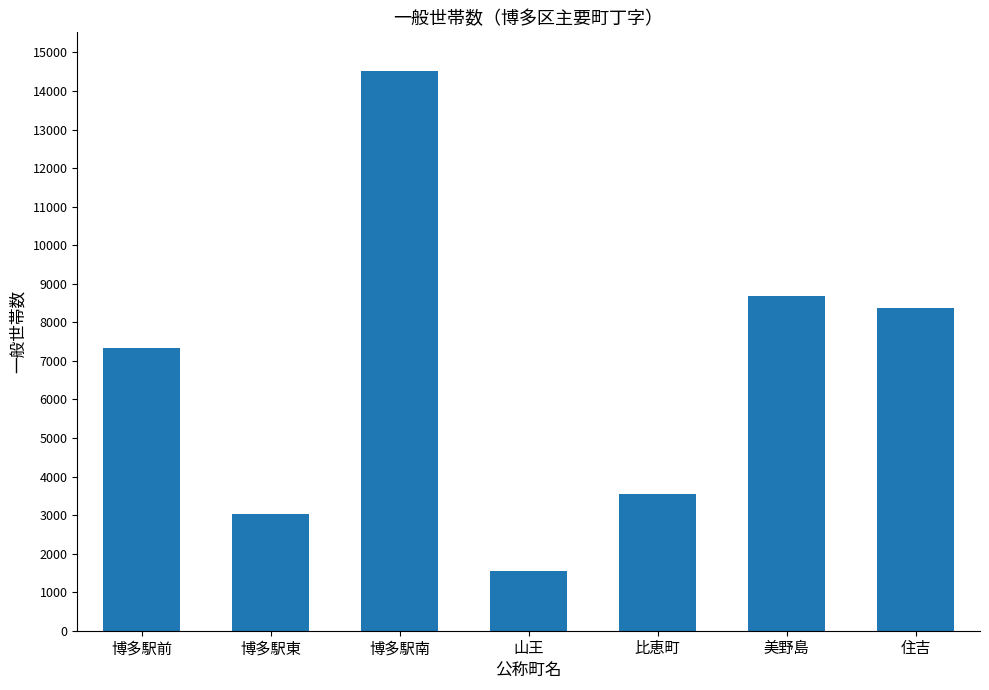

What is the change in value from 山王 to 比恵町?

+1972